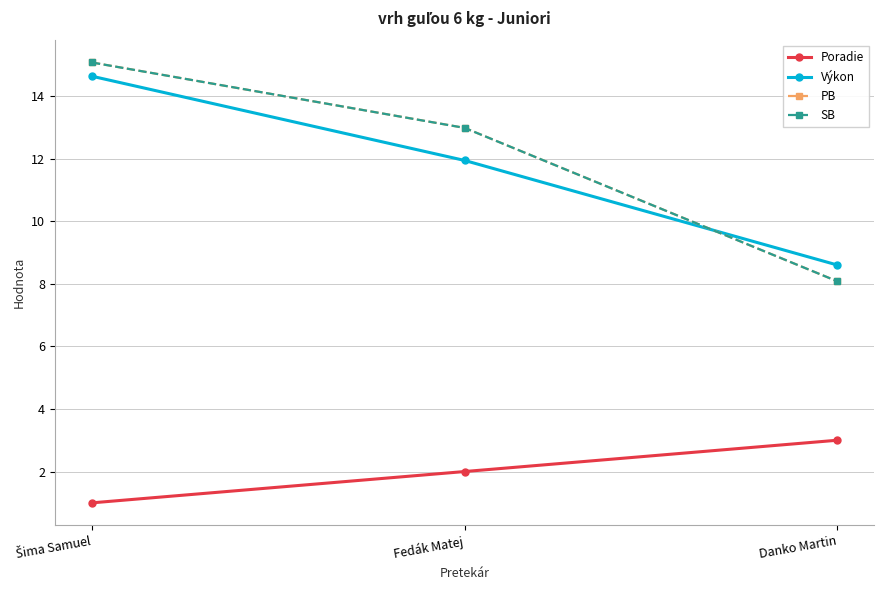

What is the difference between the maximum and minimum values in the Poradie series?

2.0